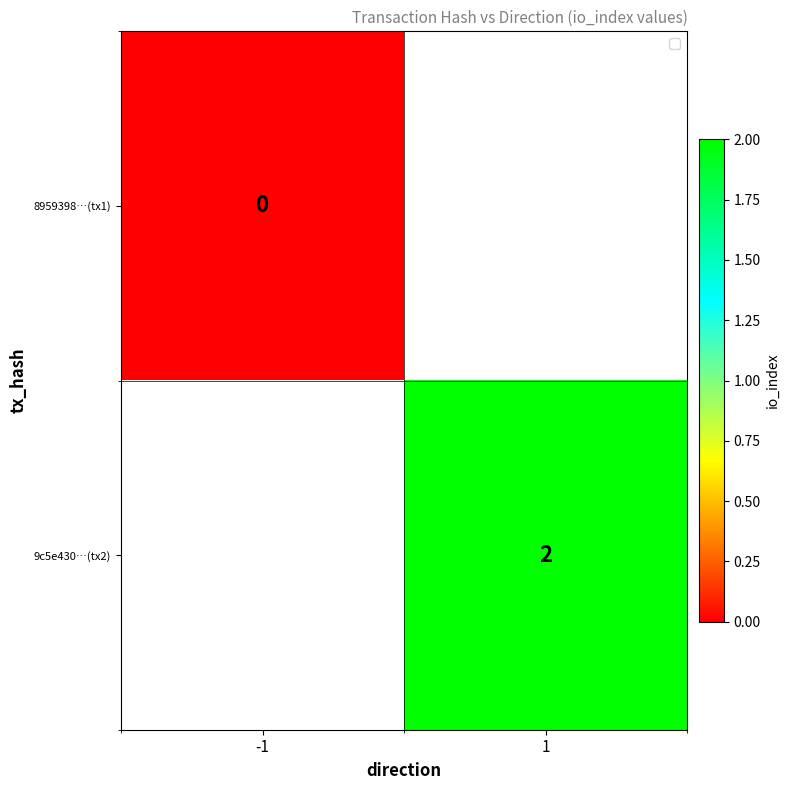

The value of 9c5e430…(tx2) at 1 is 1. True or false?

False